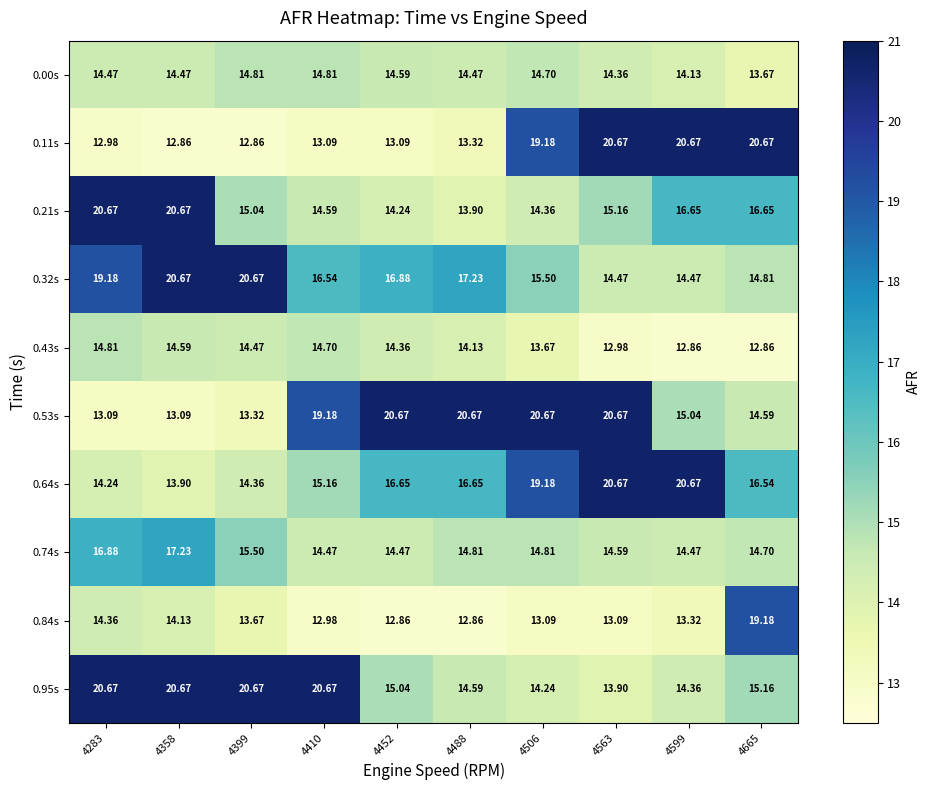

Is the value of 0.43s at 4563 greater than the value of 0.74s at 4410?

No